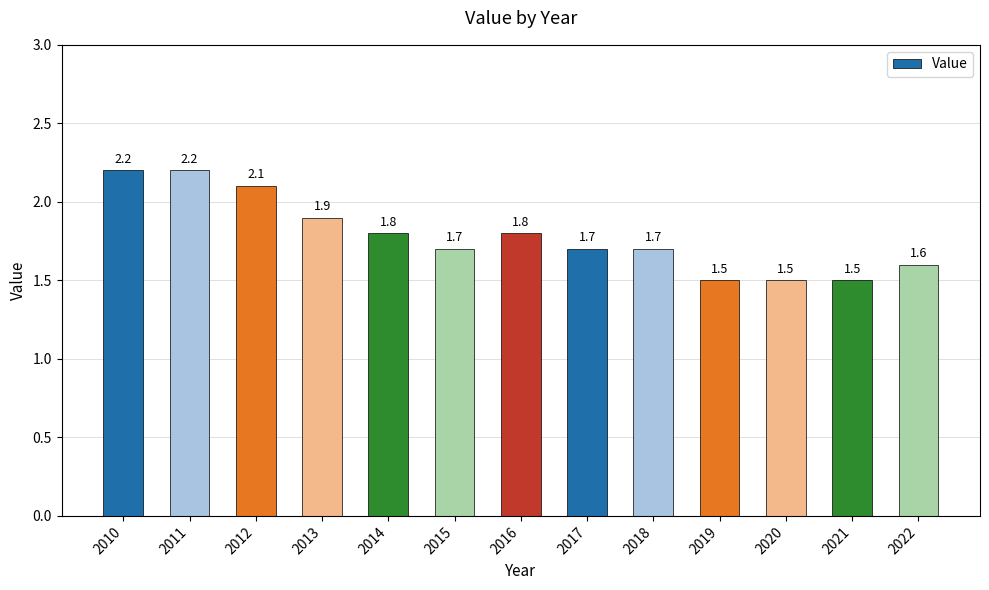

What is the maximum value shown in the chart?

2.2